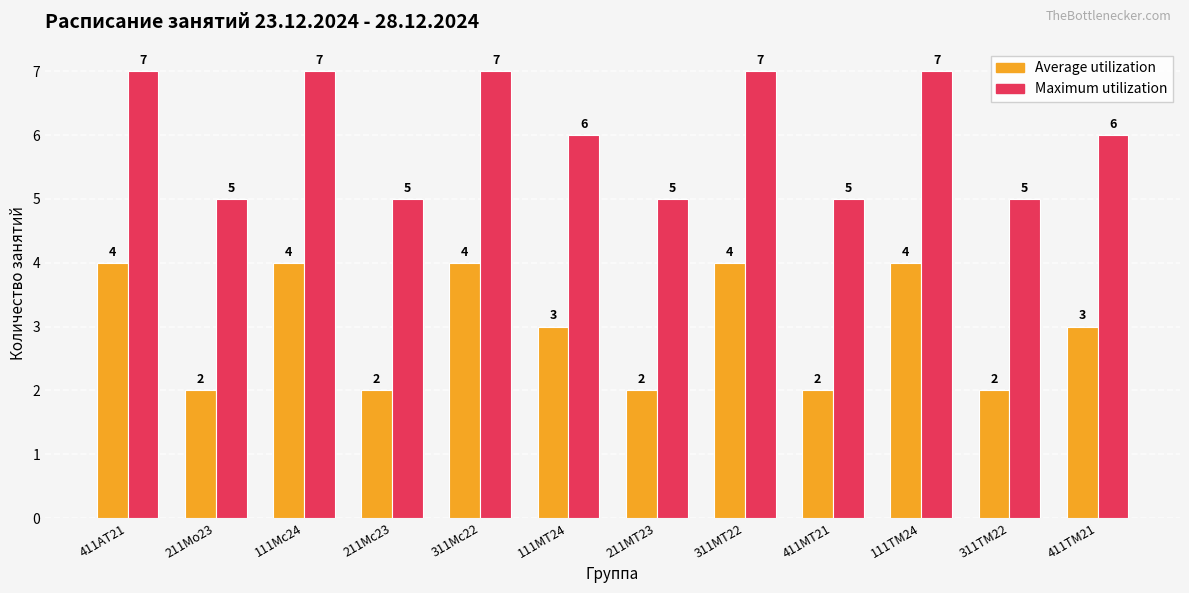

What is the approximate value of Average utilization at 111Мс24?

4